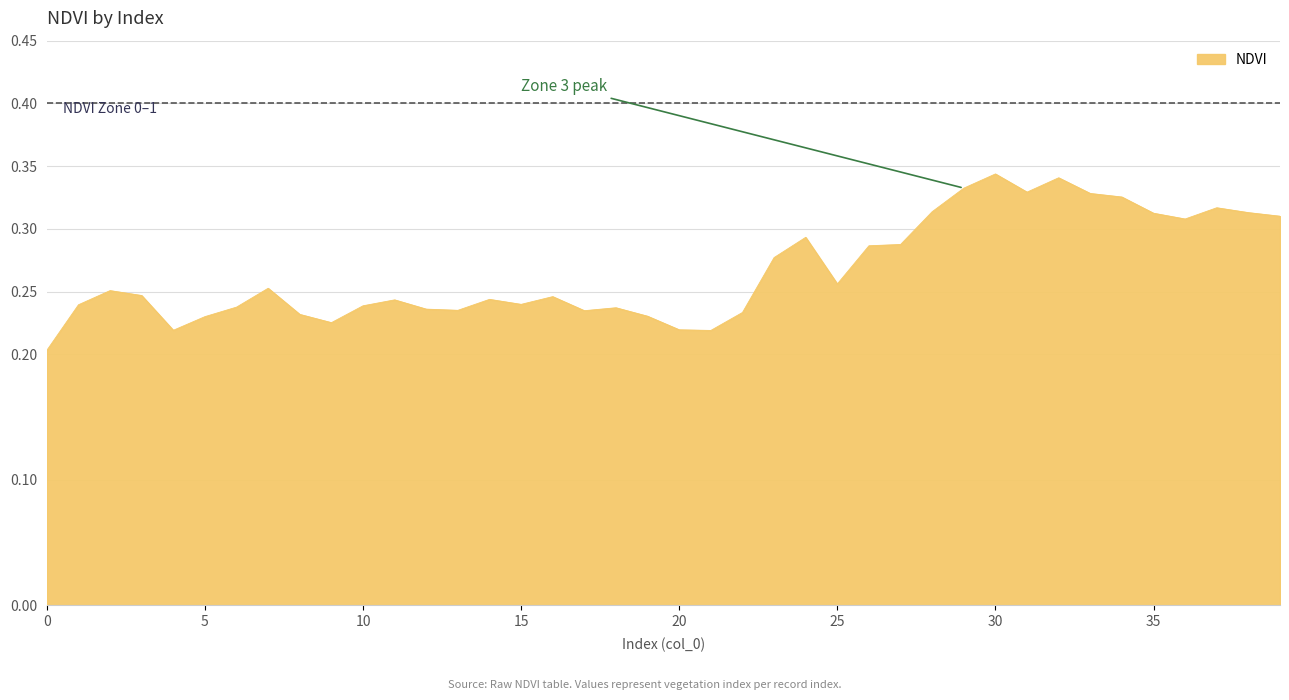

How many points are lower than both their immediate neighbors (excluding endpoints)?

9